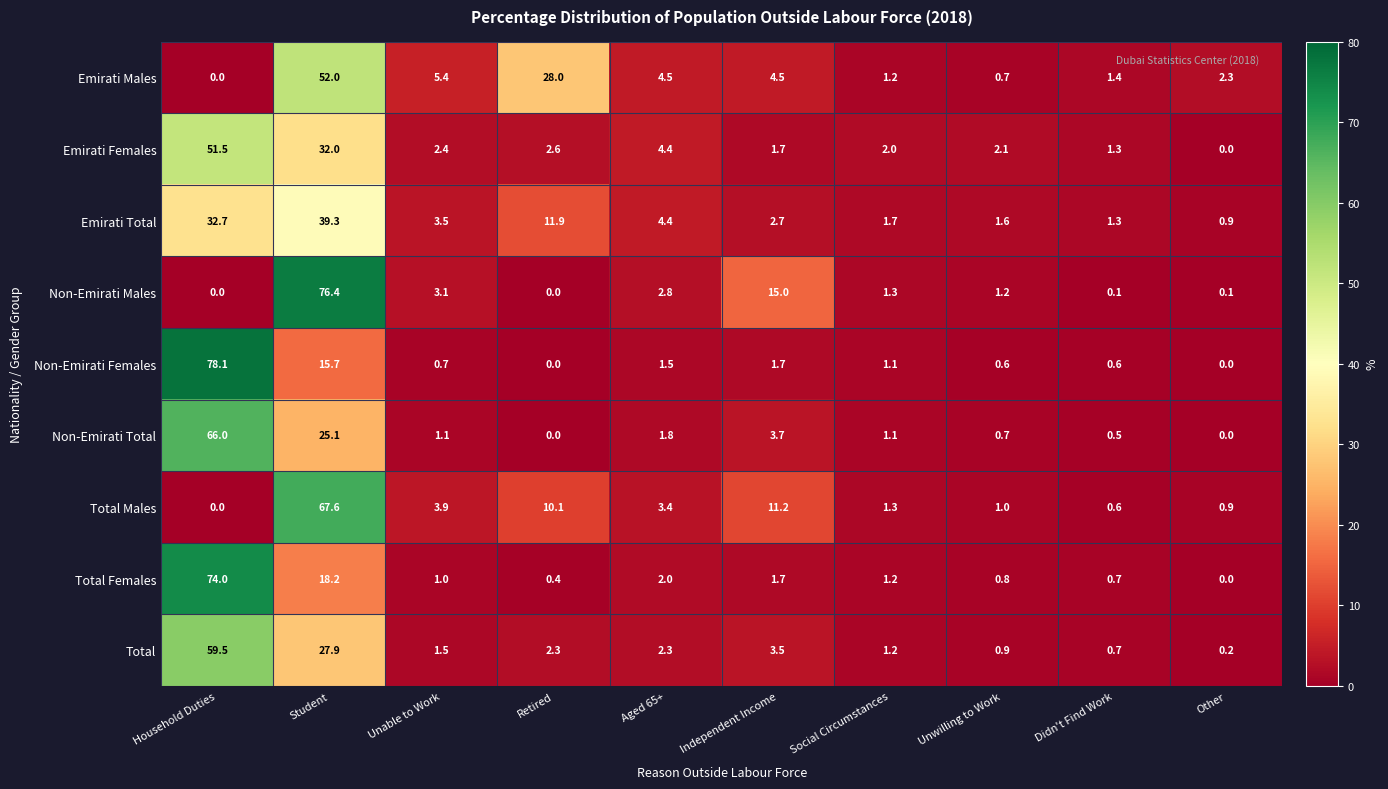

What is the difference between the highest and lowest values at Aged 65+?

3.0